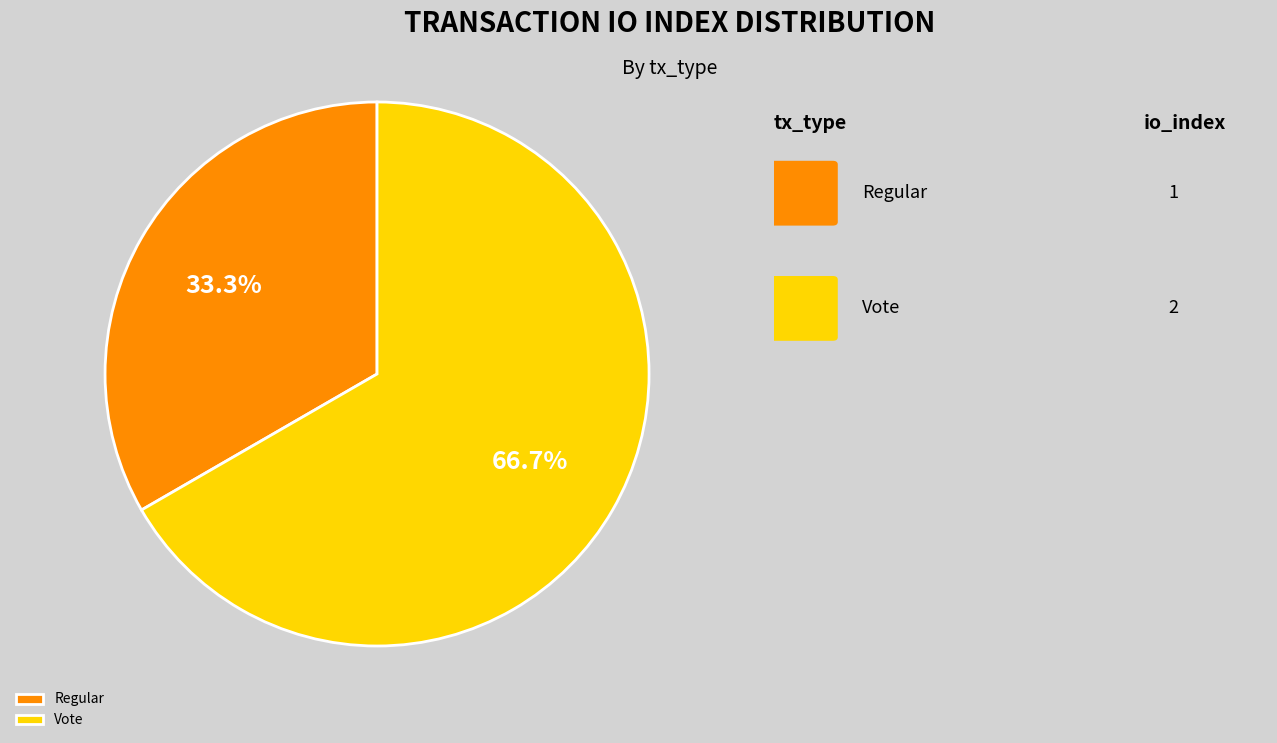

To the nearest percent, what portion does Vote represent?

67%